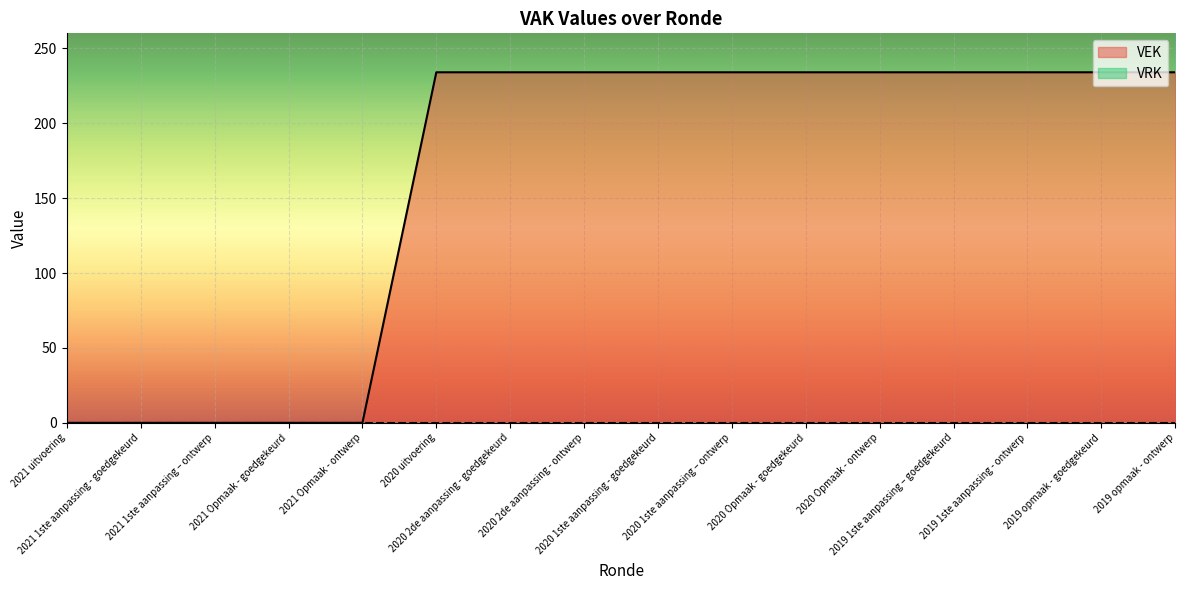

Which category has the highest value across all series?

2020 uitvoering